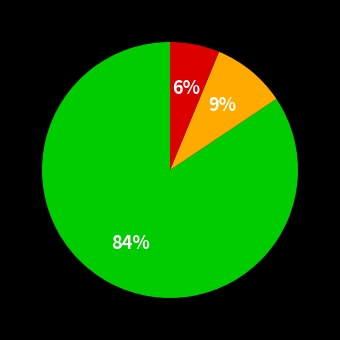

How many slices are in this pie chart?

3